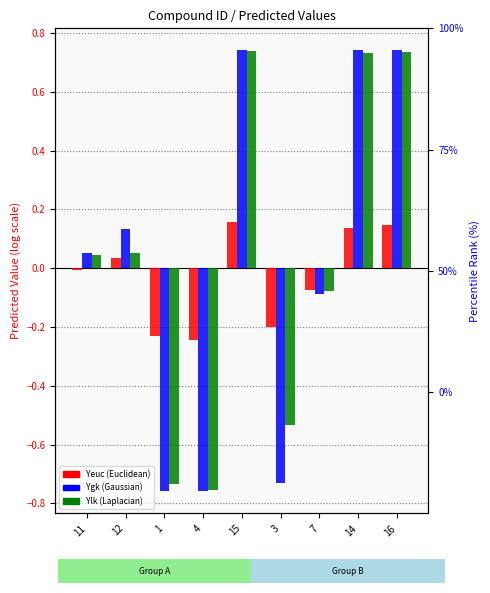

How many positive values does the Ygk series have?

5